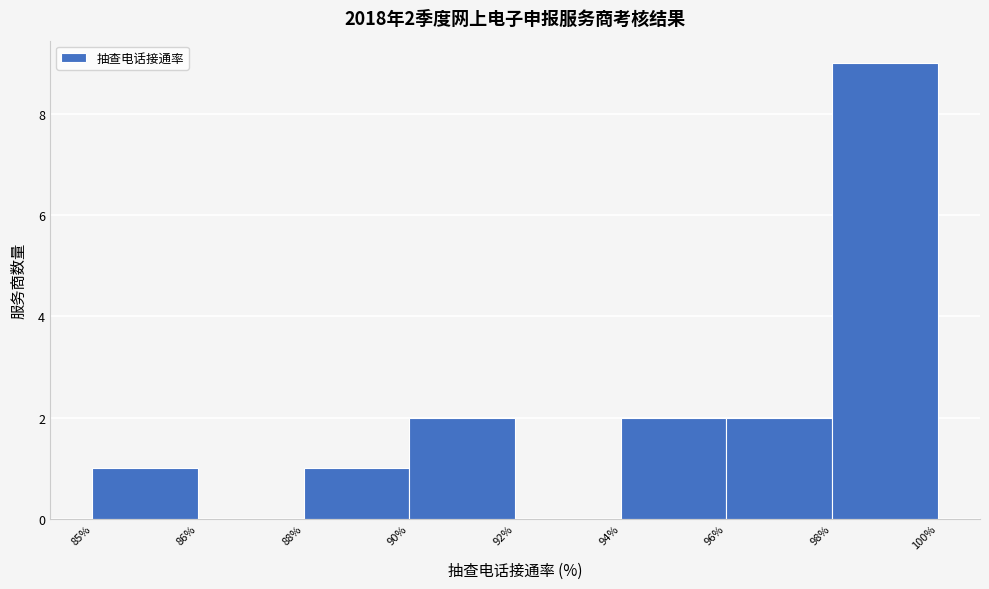

Reading right to left, transcribe all the data shown in this chart.

98%=9	96%=2	94%=2	92%=0	90%=2	88%=1	86%=0	85%=1